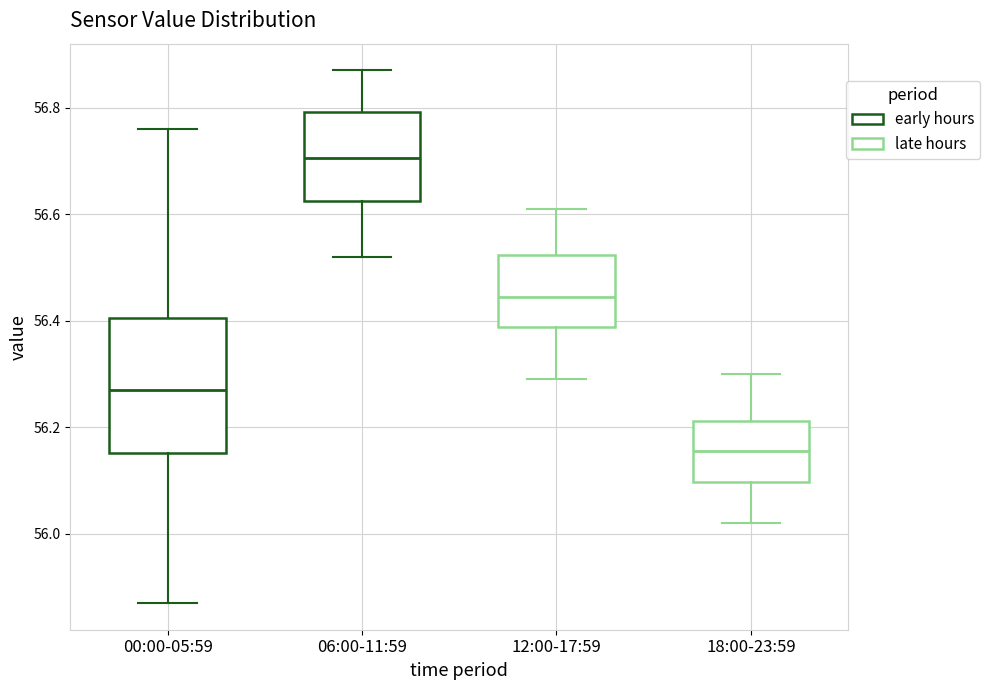

Reading left to right, transcribe this box plot: for each box, give where its median line is, the range the box spans, and where its two whiskers end, as read against the y-axis. The values are not printed on the chart, so give them approximately, as read against the axis.

00:00-05:59: median 56.28, box 56.16 to 56.40, whiskers 55.88 to 56.76
06:00-11:59: median 56.70, box 56.62 to 56.80, whiskers 56.52 to 56.88
12:00-17:59: median 56.44, box 56.38 to 56.52, whiskers 56.30 to 56.62
18:00-23:59: median 56.16, box 56.10 to 56.22, whiskers 56.02 to 56.30